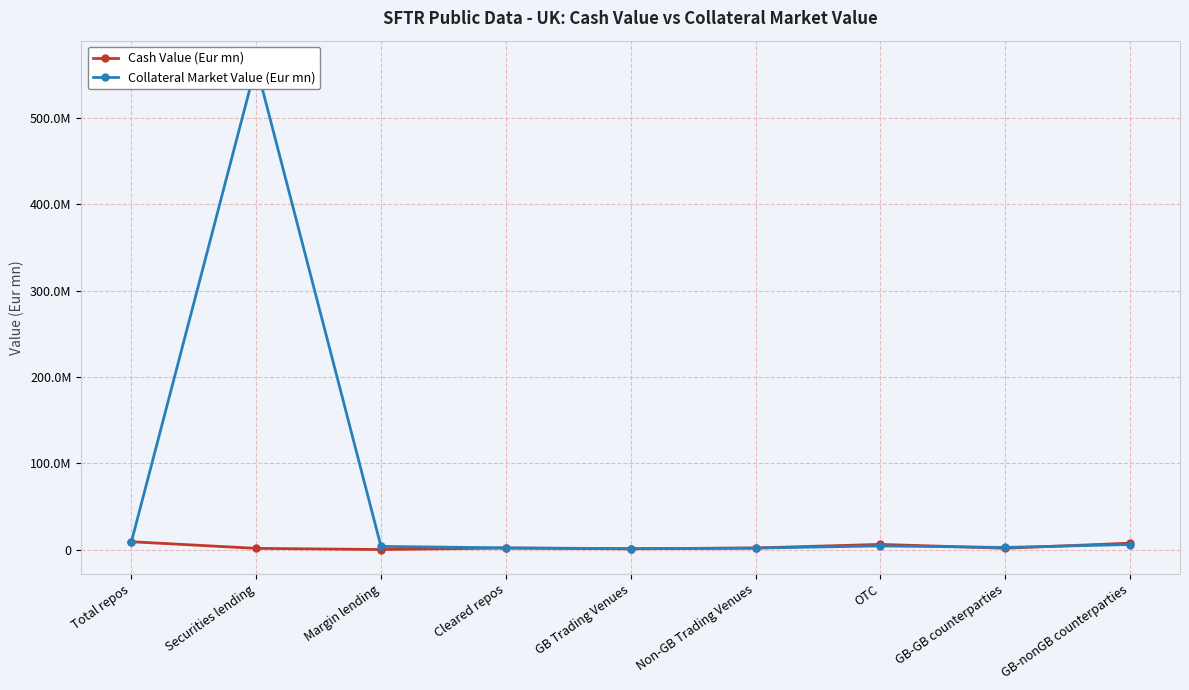

What is the label of the 2nd point from the left?

Securities lending